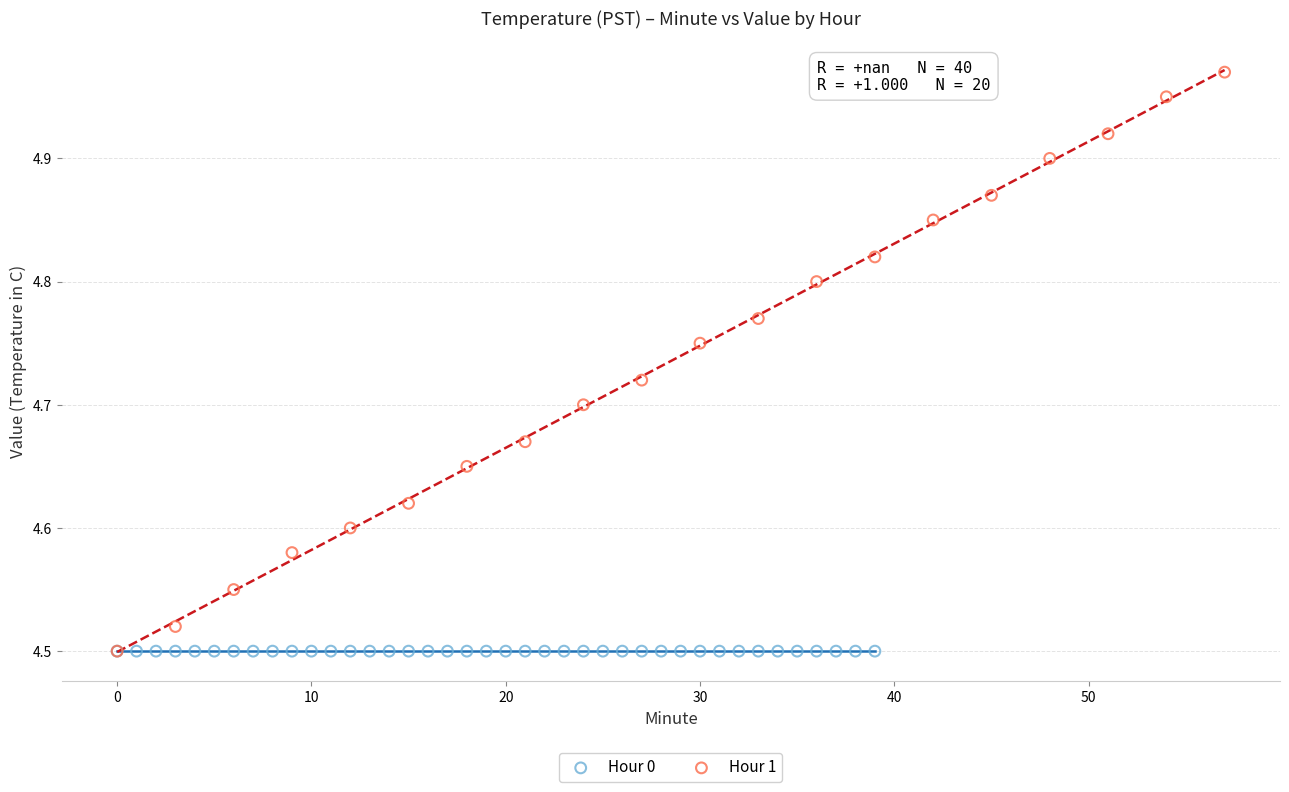

Which series reaches the maximum Y coordinate?

Hour 1